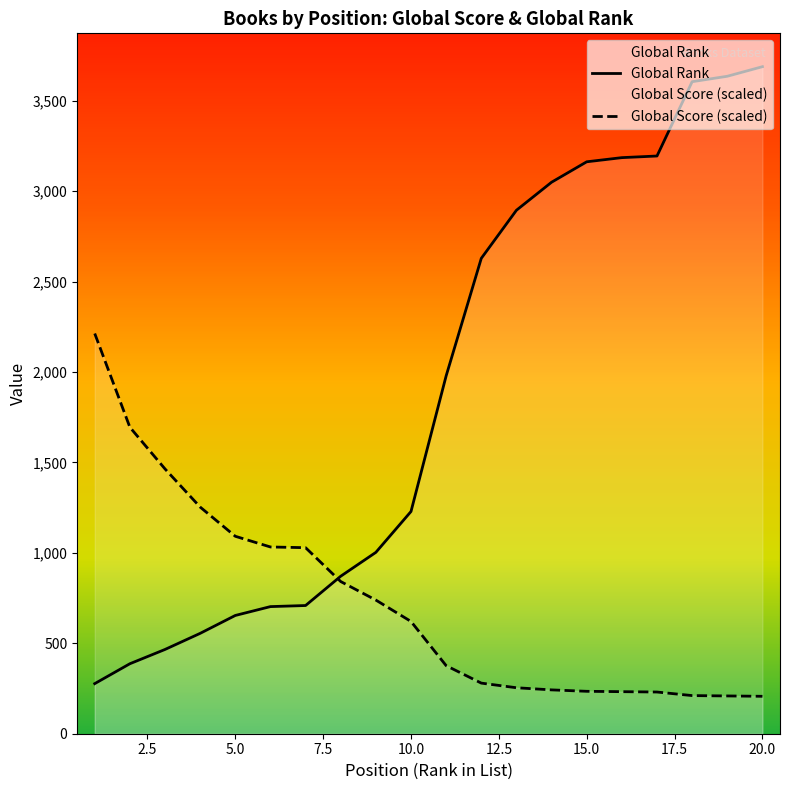

Where is Global Score nearest to the value 1210?

4